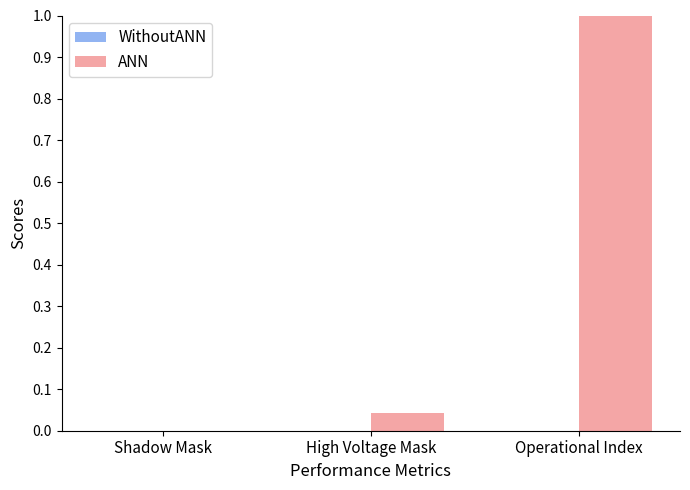

Is it true that the value at Operational Index is 0.4?

False